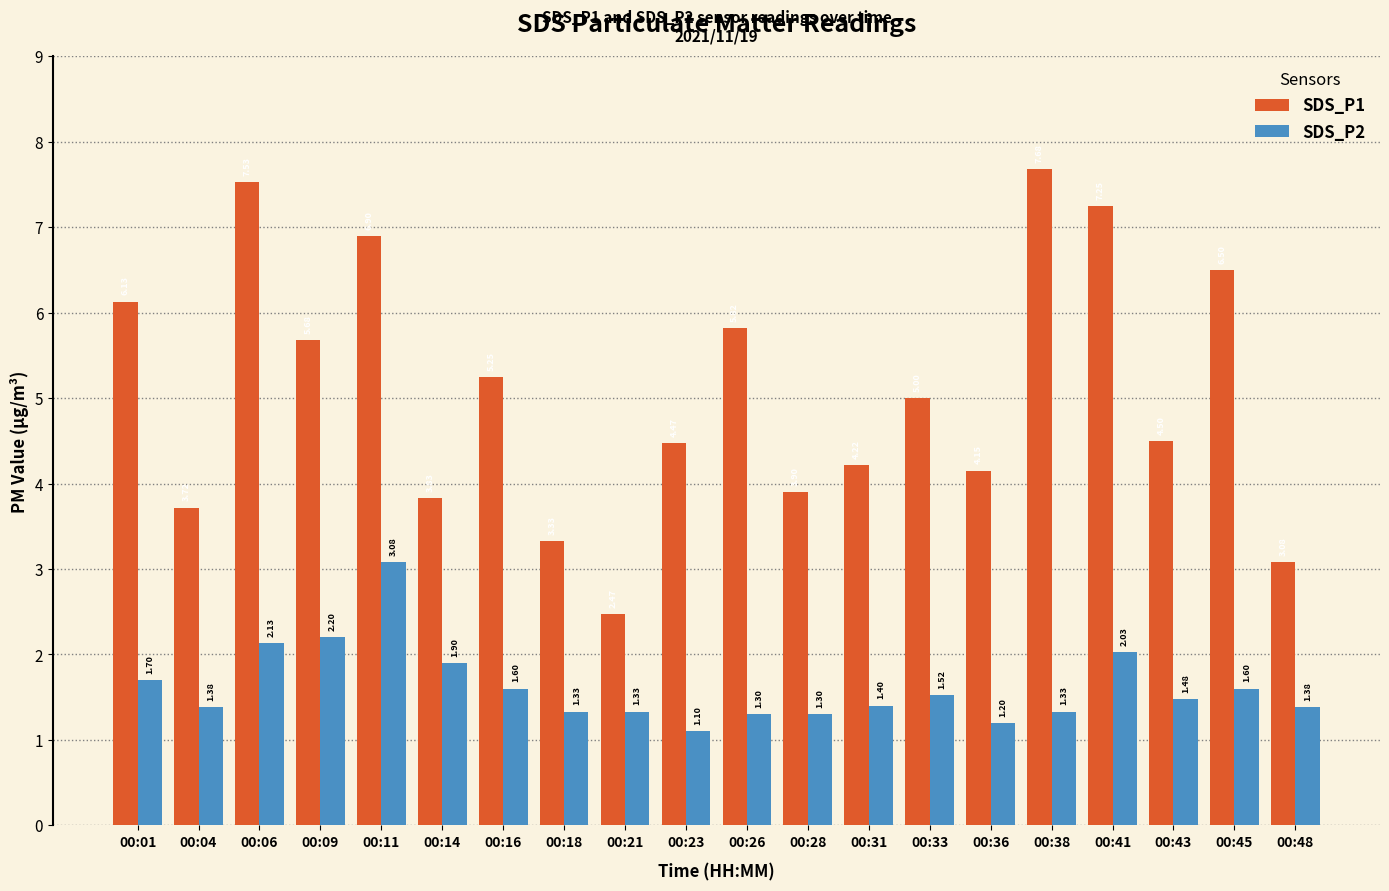

The value of SDS_P2 at 00:18 is 2.3. True or false?

False